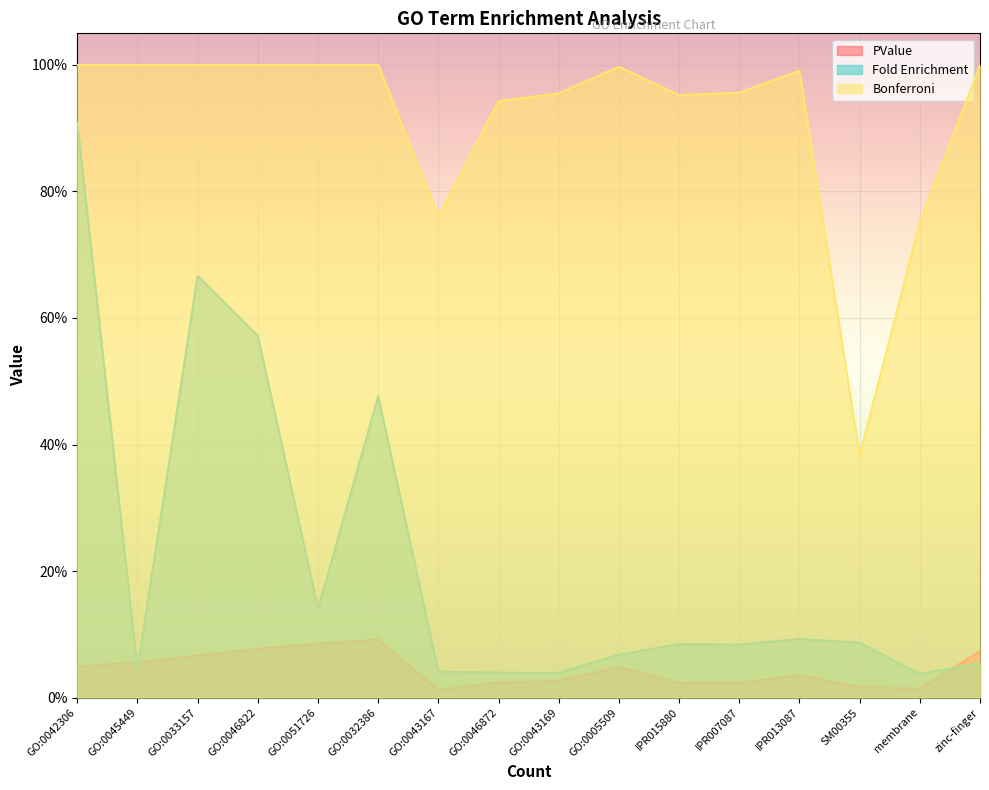

List the series in order of their overall mean, highest first.

Bonferroni, Fold Enrichment, PValue